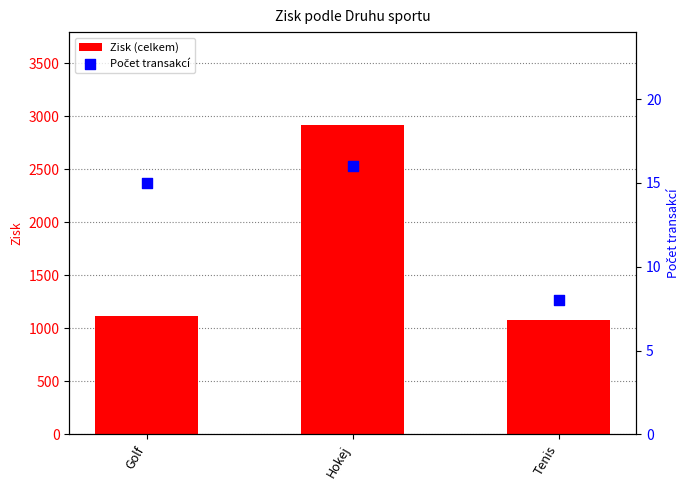

What are all the series names shown in the legend?

Zisk (celkem), Počet transakcí